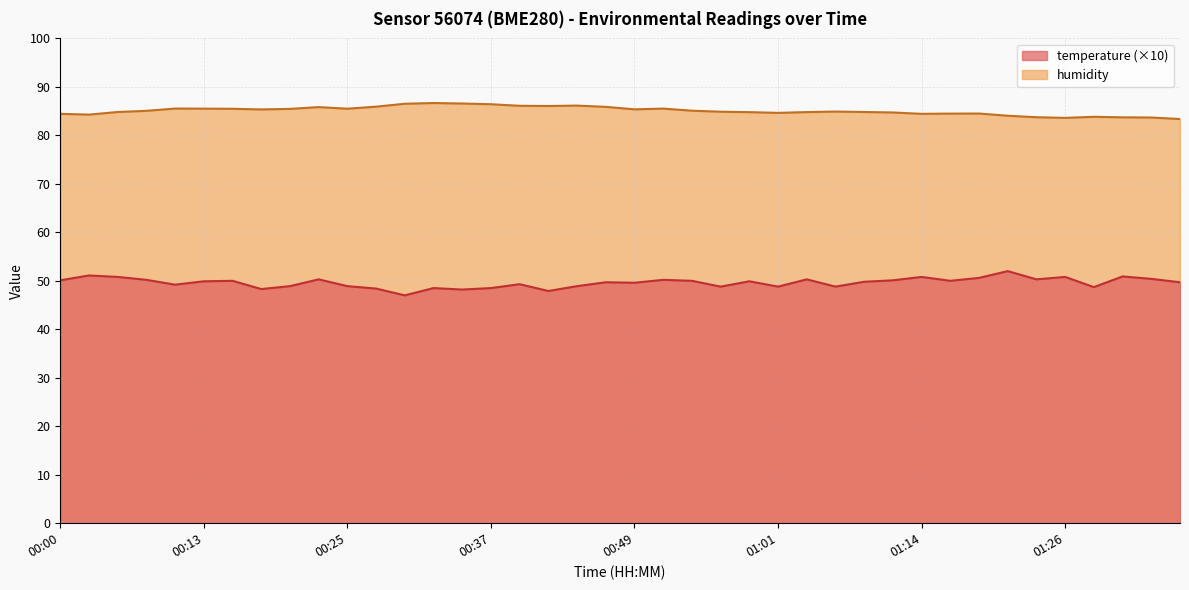

Is it true that humidity equals 86.1 at 00:39?

True